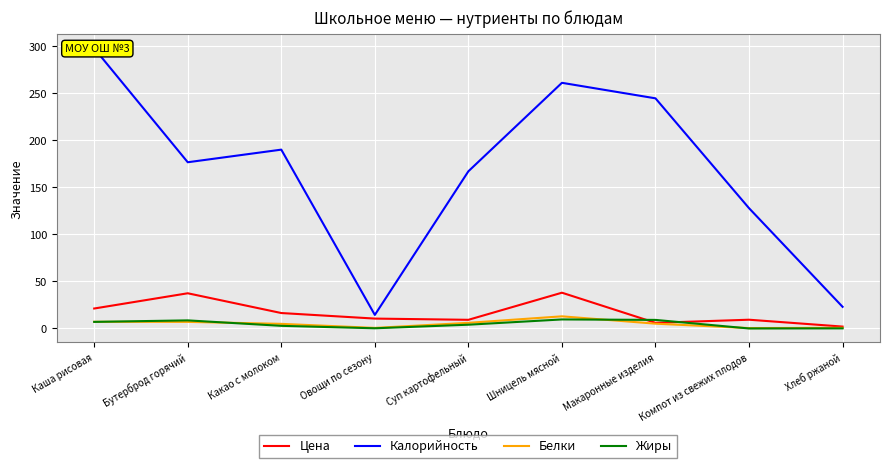

True or false: Жиры and Калорийность cross at least once.

False